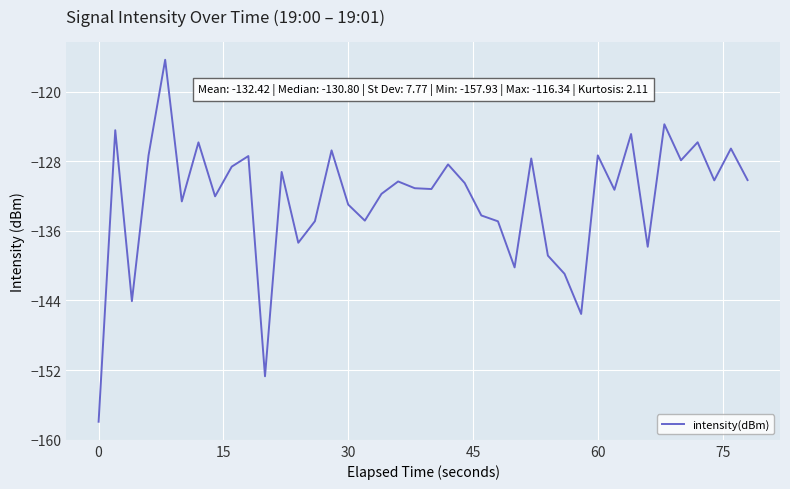

What is the difference between the maximum and minimum values?

41.6